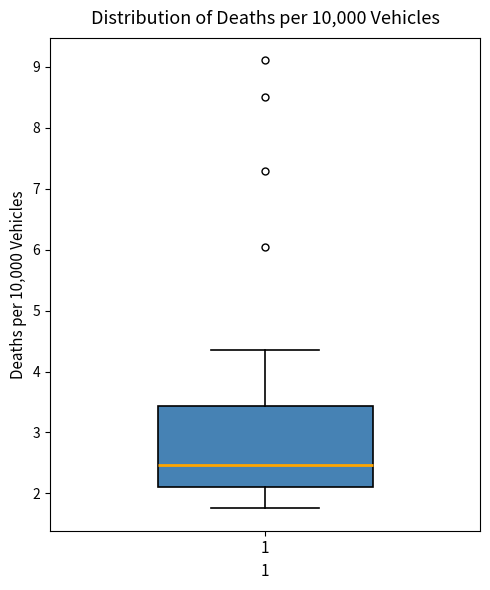

Where does the median line of the box at x = 1 sit on the y-axis? The values are not printed on the chart, so give them approximately, as read against the axis.

2.5